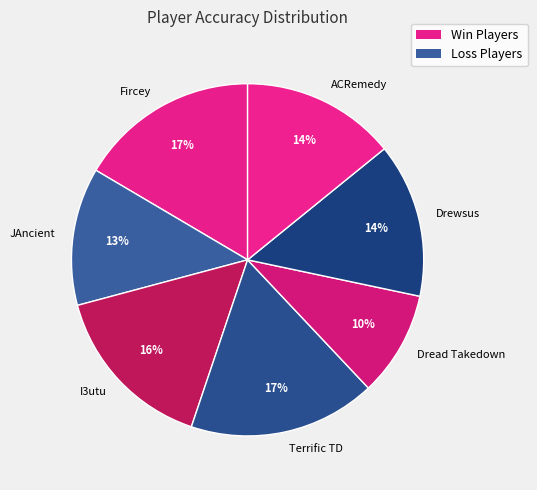

How many slices are in this pie chart?

7